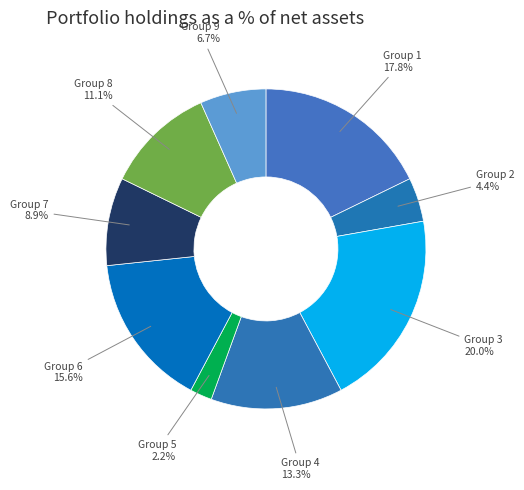

Which slice is the smallest?

Group 5